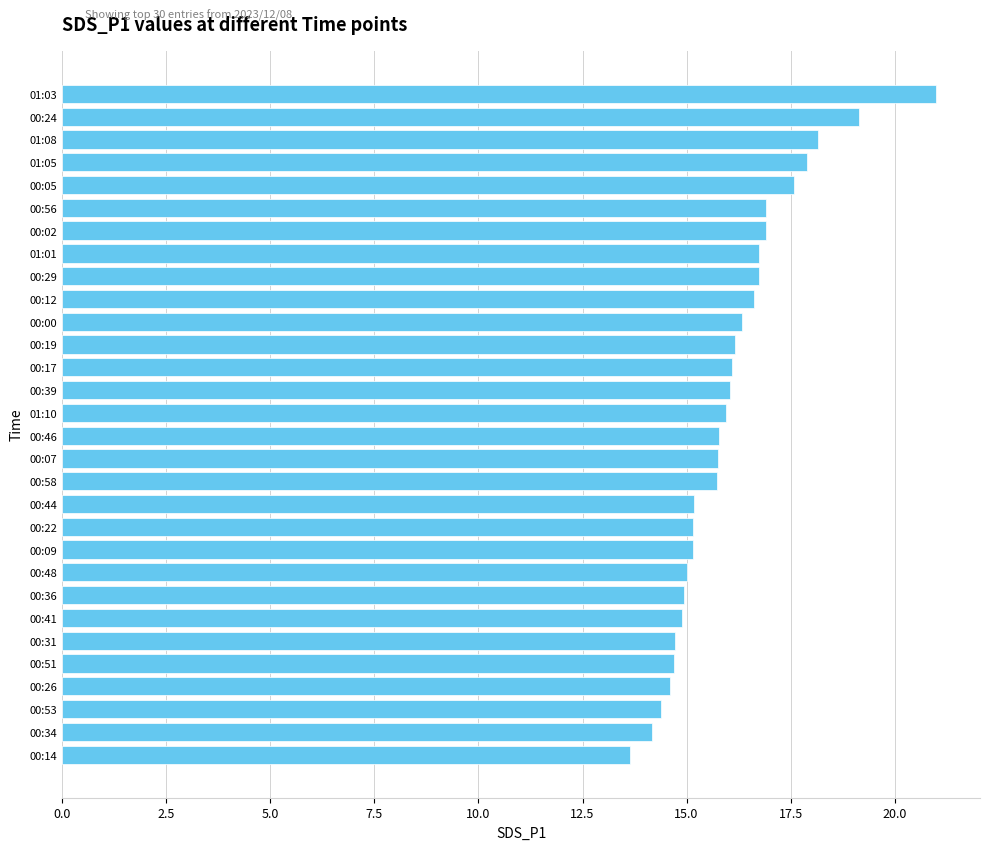

Which label corresponds to the largest value in the chart?

01:03